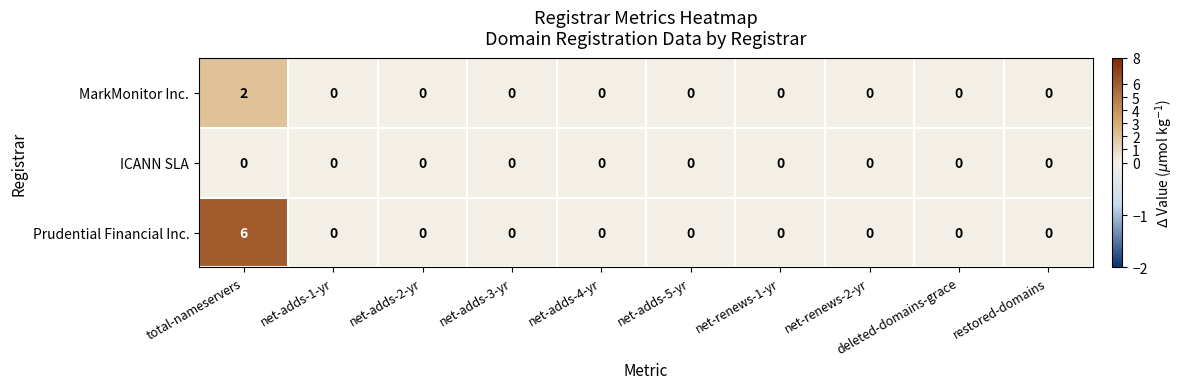

The MarkMonitor Inc. series shows 0 at net-renews-2-yr. True or false?

True